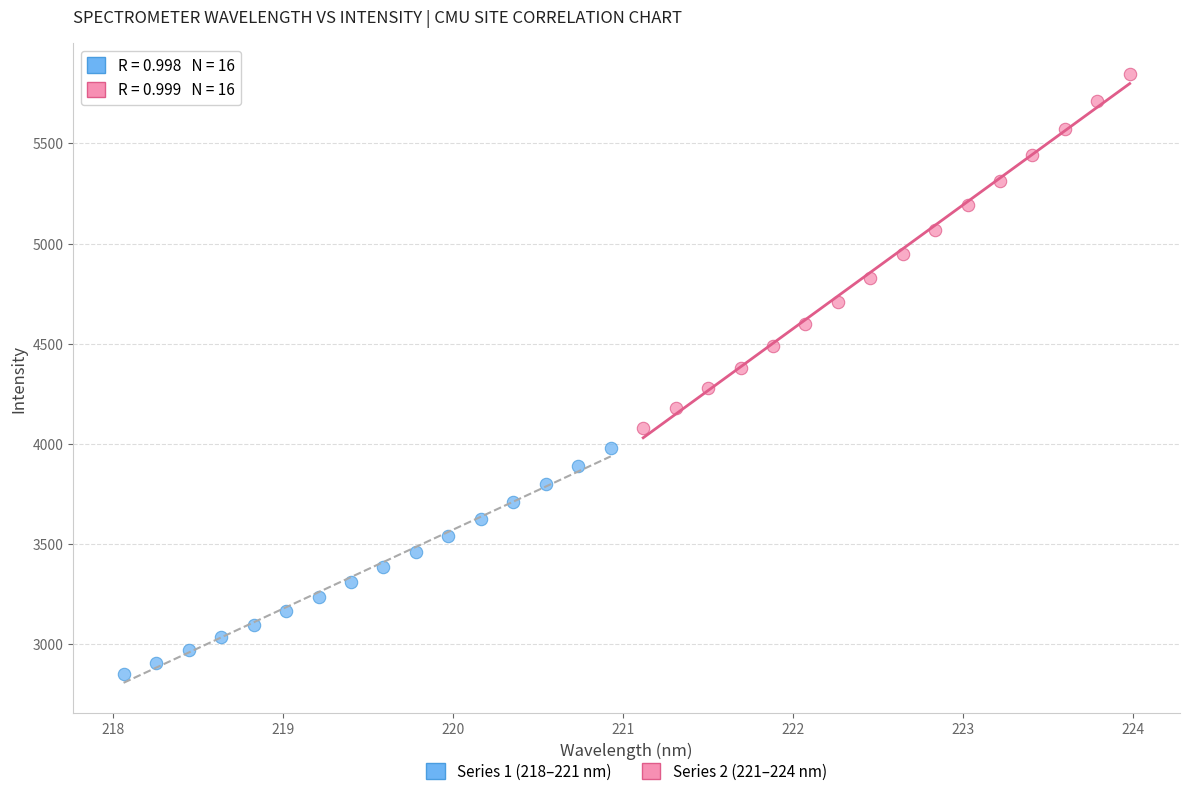

Which series has the largest Y range (max minus min)?

Series 2 (221–224 nm)